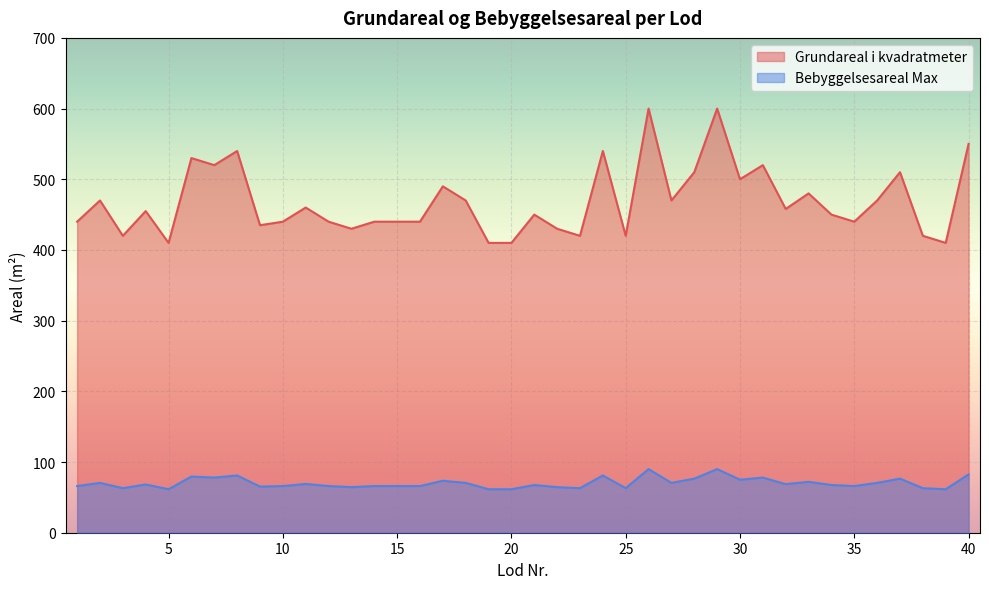

What is the average value of the Bebyggelsesareal Max series?

70.3